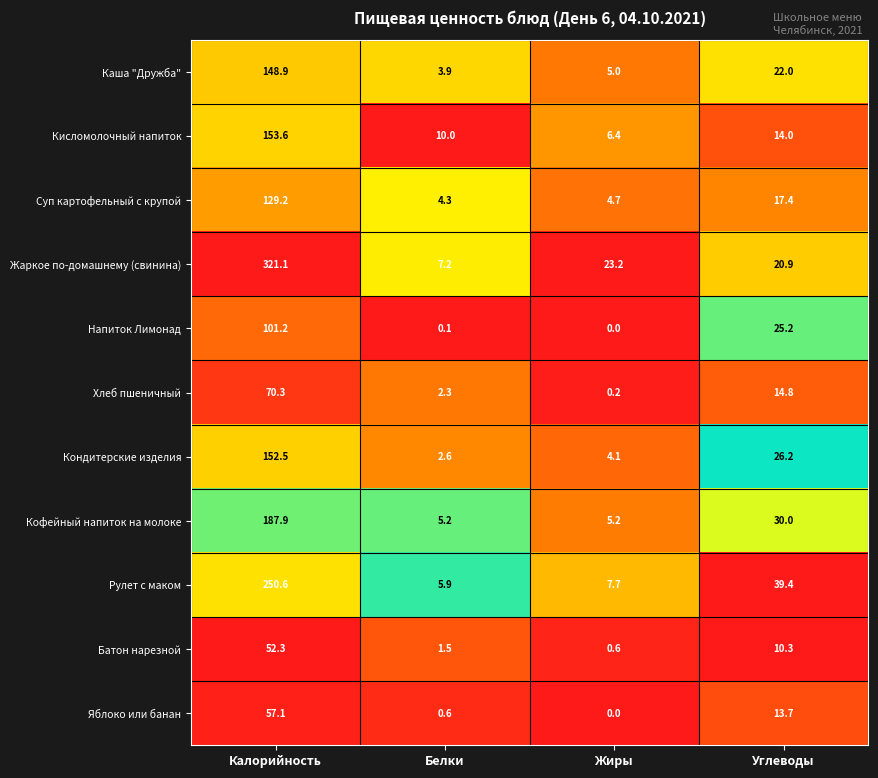

What is the spread (max minus min) of values at Белки?

9.9